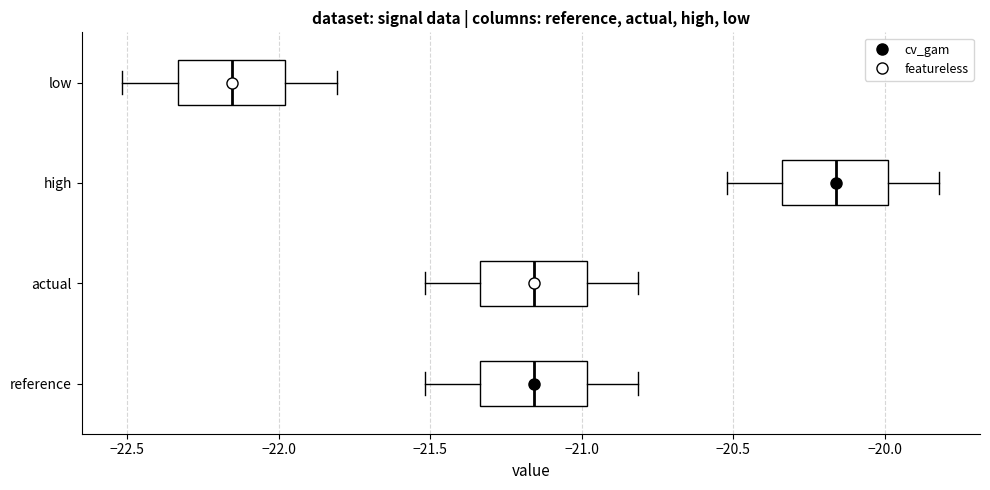

Reading bottom to top, transcribe this box plot: for each box, give where its median line is, the range the box spans, and where its two whiskers end, as read against the x-axis. The values are not printed on the chart, so give them approximately, as read against the axis.

reference: median -21.15, box -21.35 to -21.00, whiskers -21.50 to -20.80
actual: median -21.15, box -21.35 to -21.00, whiskers -21.50 to -20.80
high: median -20.15, box -20.35 to -20.00, whiskers -20.50 to -19.80
low: median -22.15, box -22.35 to -22.00, whiskers -22.50 to -21.80